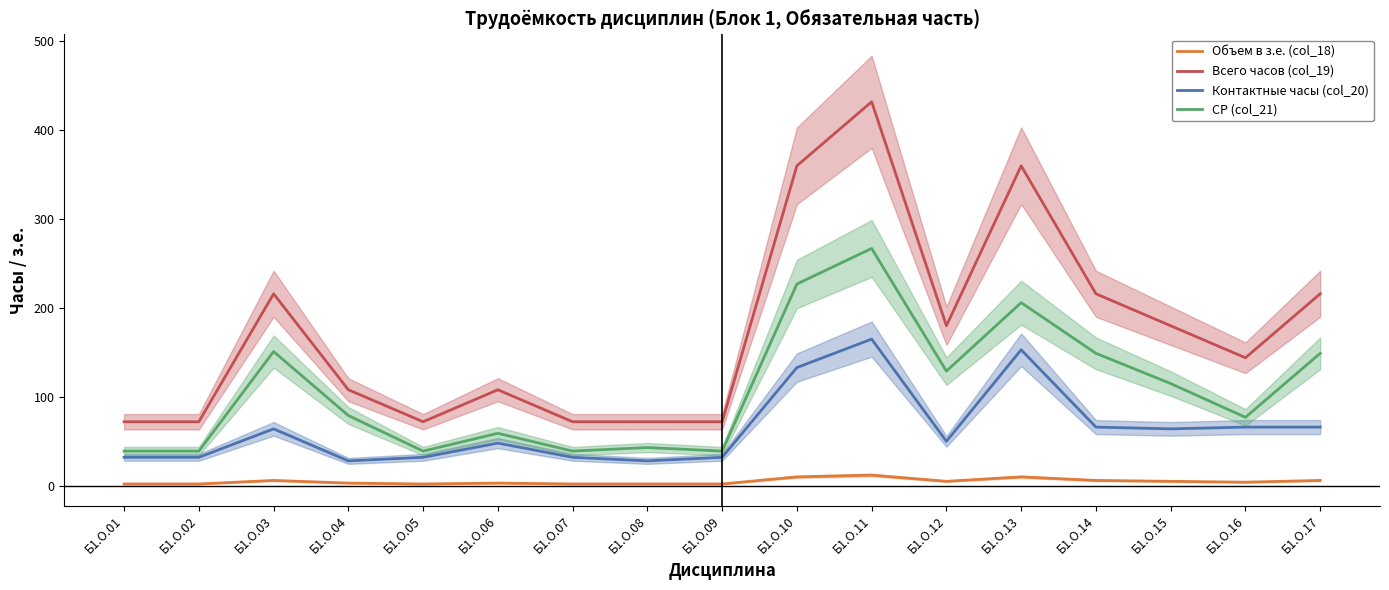

List the series in order of their overall mean, highest first.

Всего часов (col_19), СР (col_21), Контактные часы (col_20), Объем в з.е. (col_18)